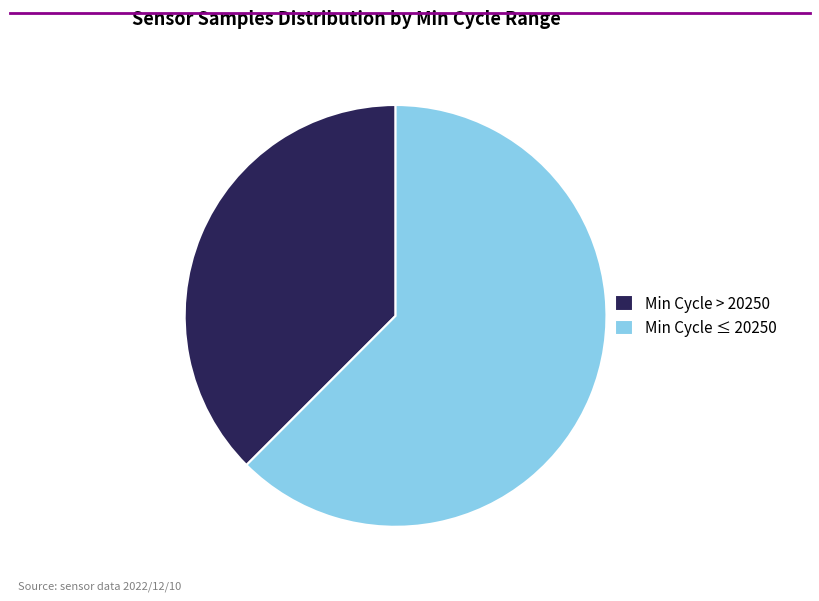

Between Min Cycle > 20250 and Min Cycle ≤ 20250, which is larger?

Min Cycle ≤ 20250